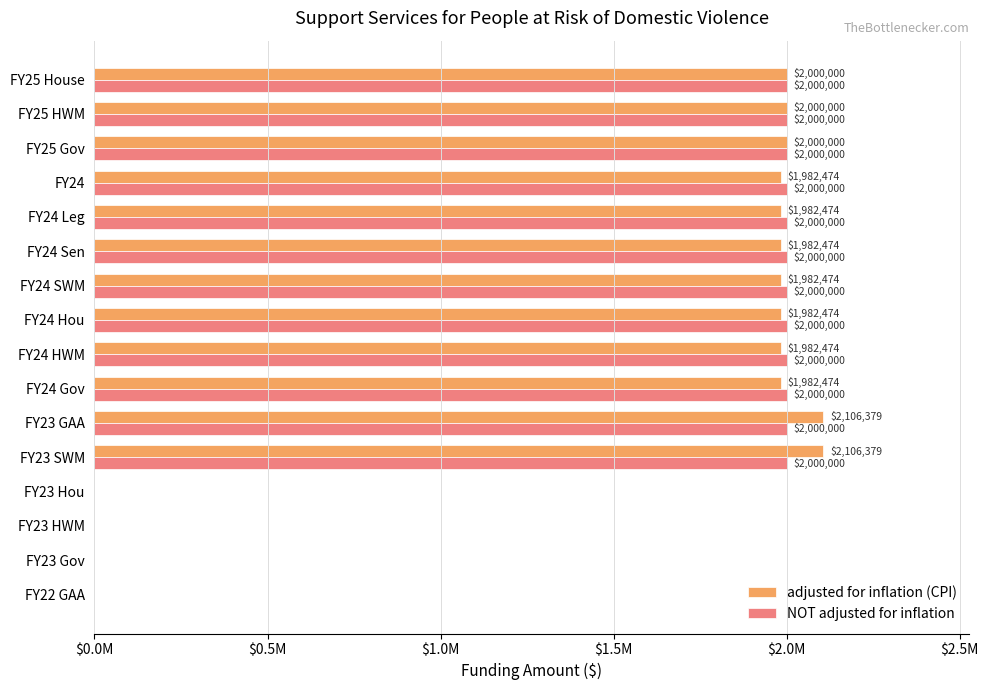

What are all the series names shown in the legend?

adjusted for inflation (CPI), NOT adjusted for inflation